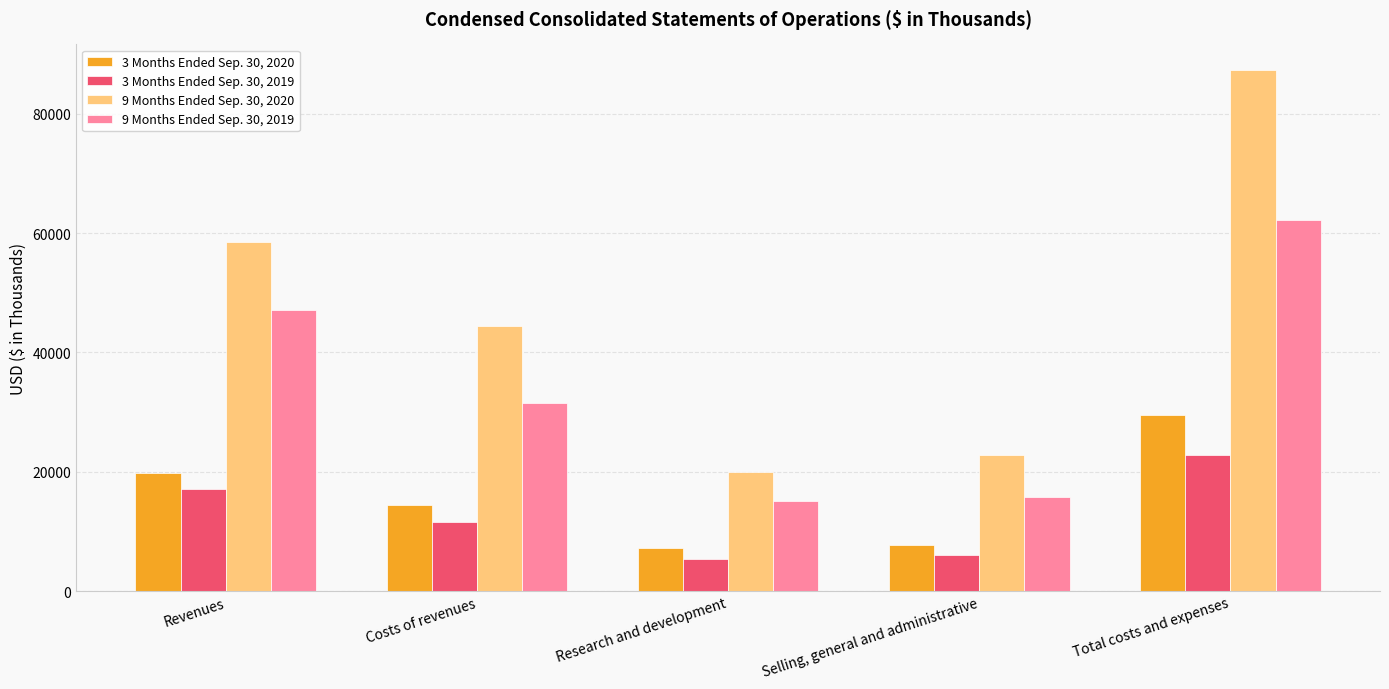

Does the chart contain any negative values?

No